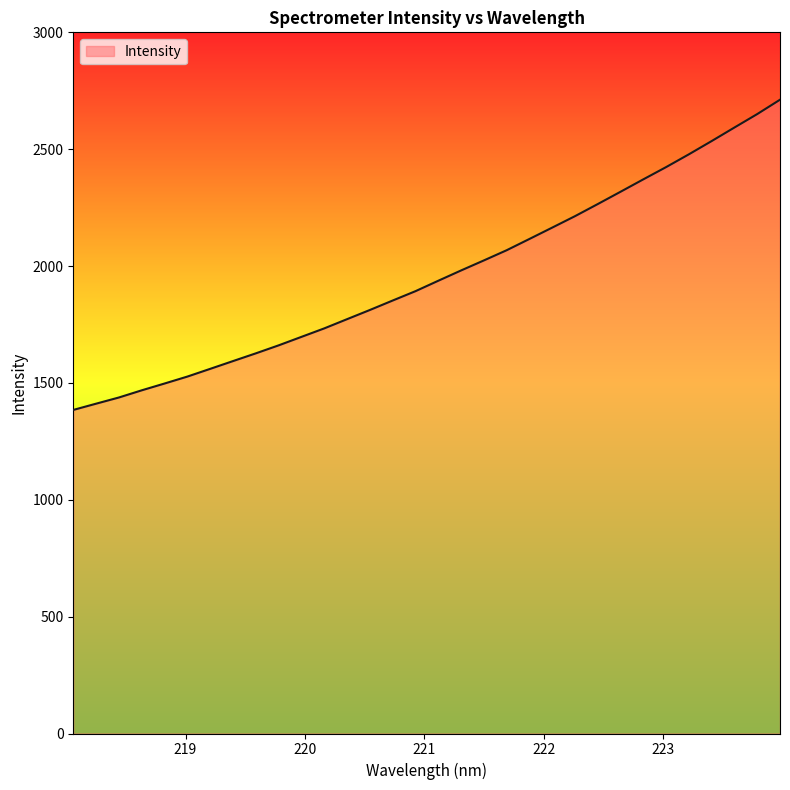

What is the minimum value shown in the chart?

1384.4